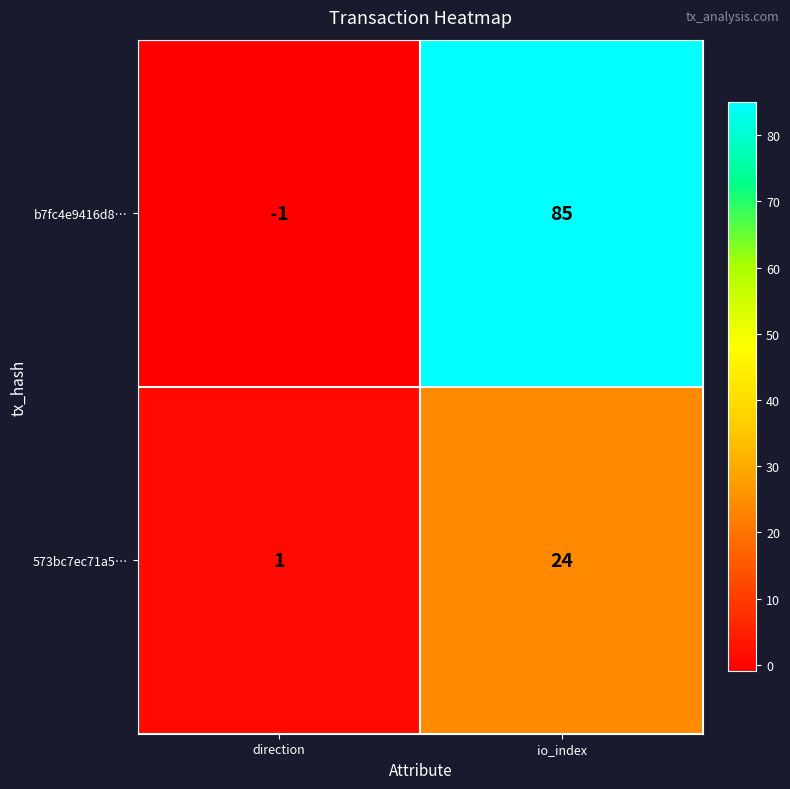

The value of b7fc4e9416d8… at io_index is 85. True or false?

True